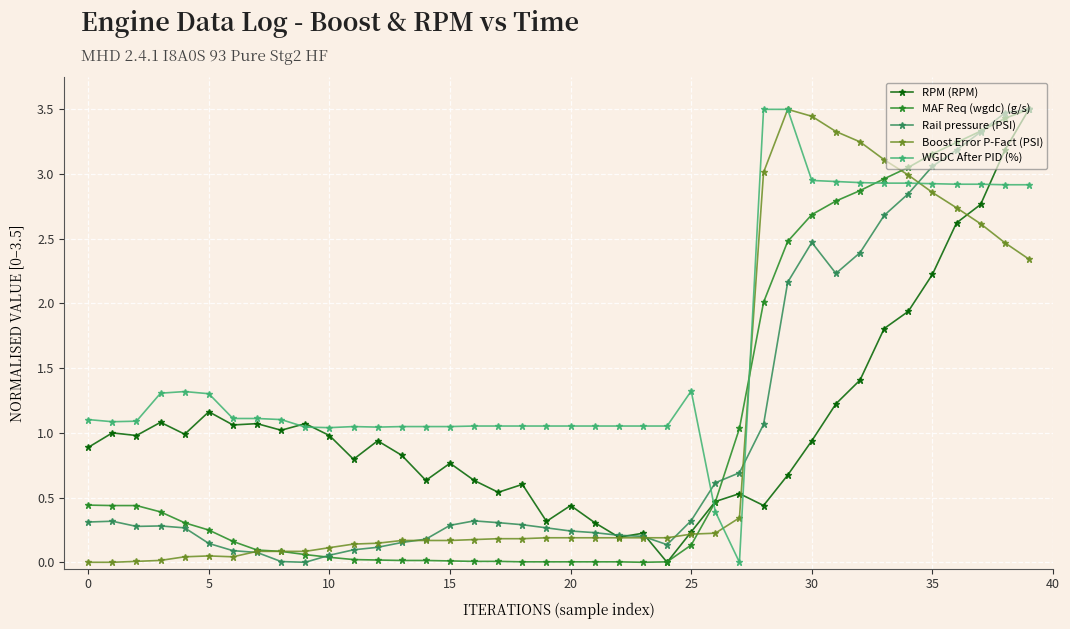

True or false: WGDC After PID (%) has more than 1 interior local peaks.

True